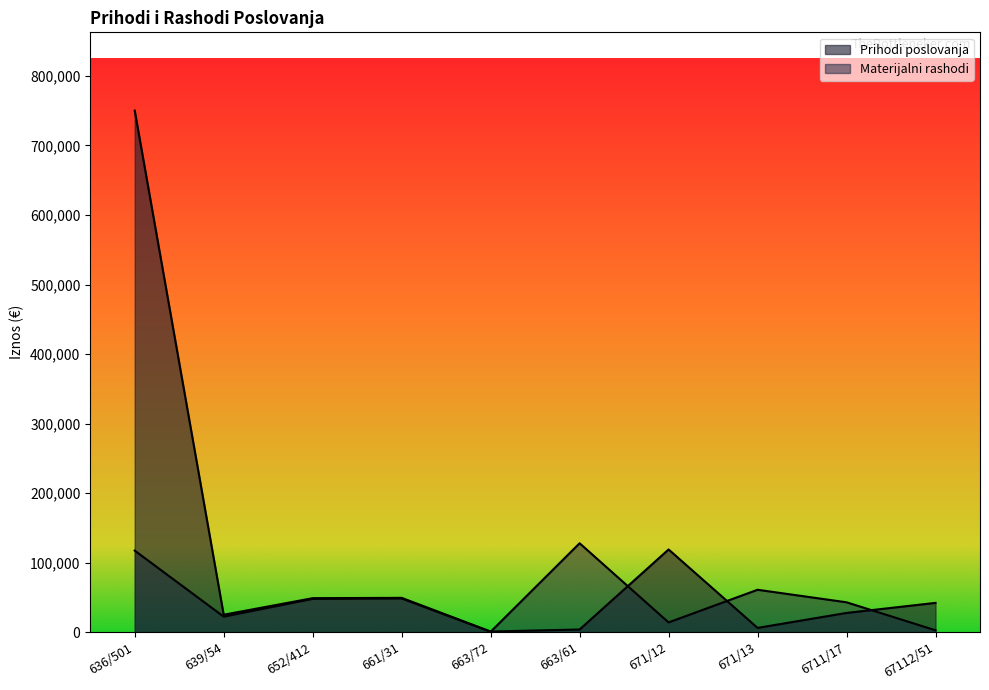

Where do Prihodi poslovanja and Materijalni rashodi first cross each other?

663/72 and 663/61